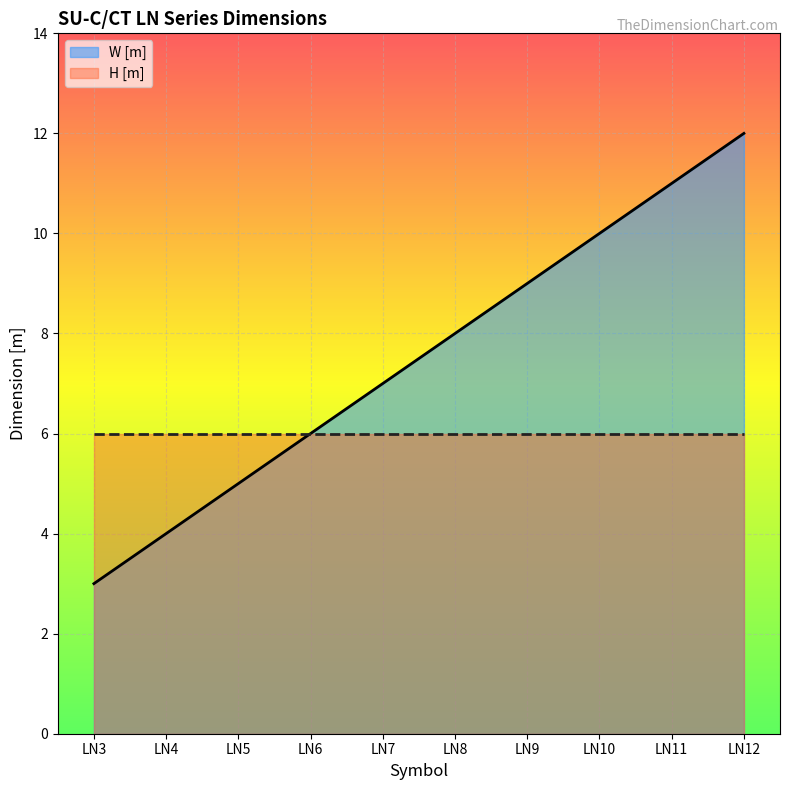

At which category does the chart reach its minimum across all series?

LN3